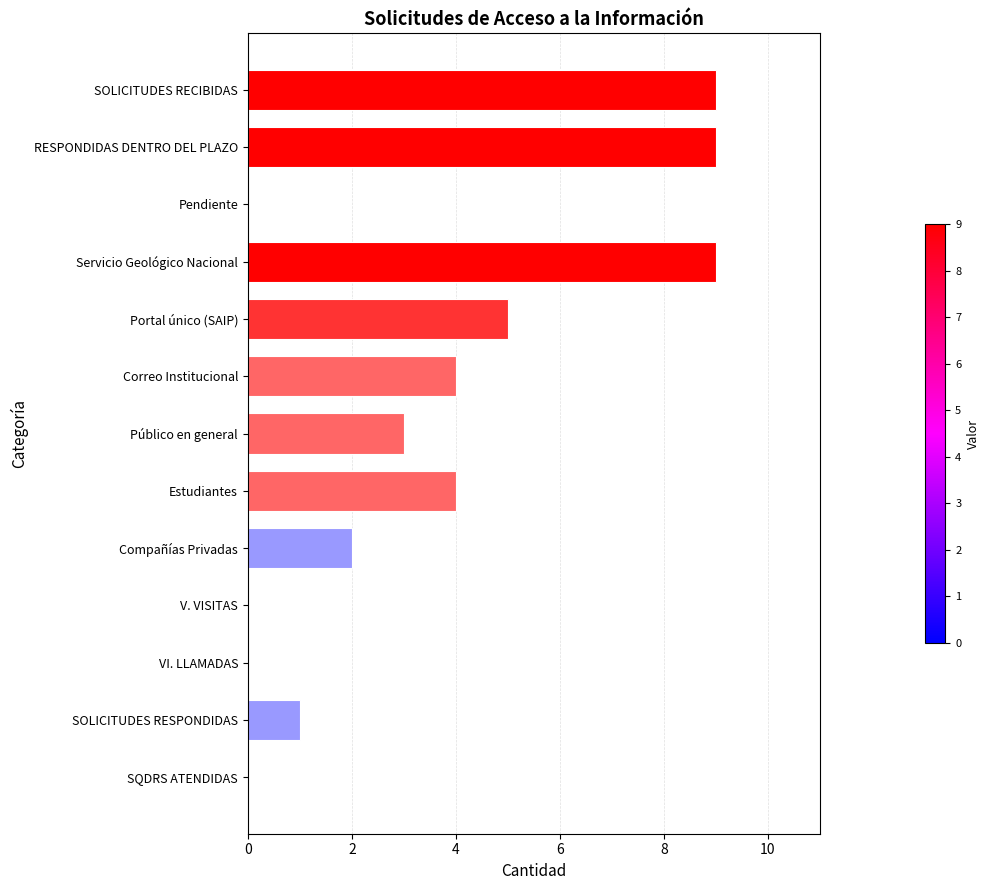

Is it true that the value at Servicio Geológico Nacional is 15?

False